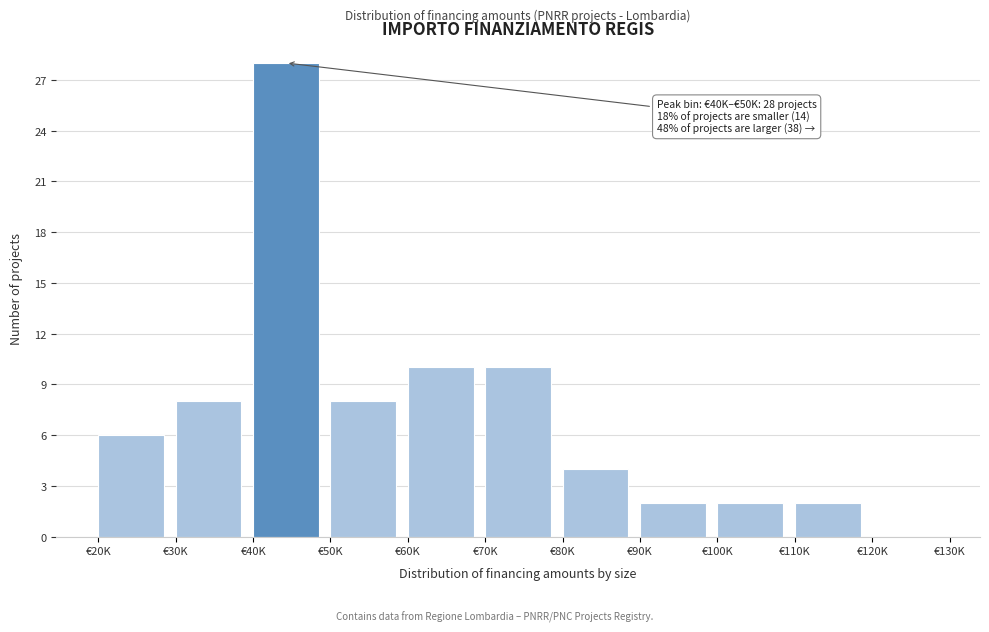

Reading left to right, transcribe all the data shown in this chart.

€20K=6	€30K=8	€40K=28	€50K=8	€60K=10	€70K=10	€80K=4	€90K=2	€100K=2	€110K=2	€120K=0